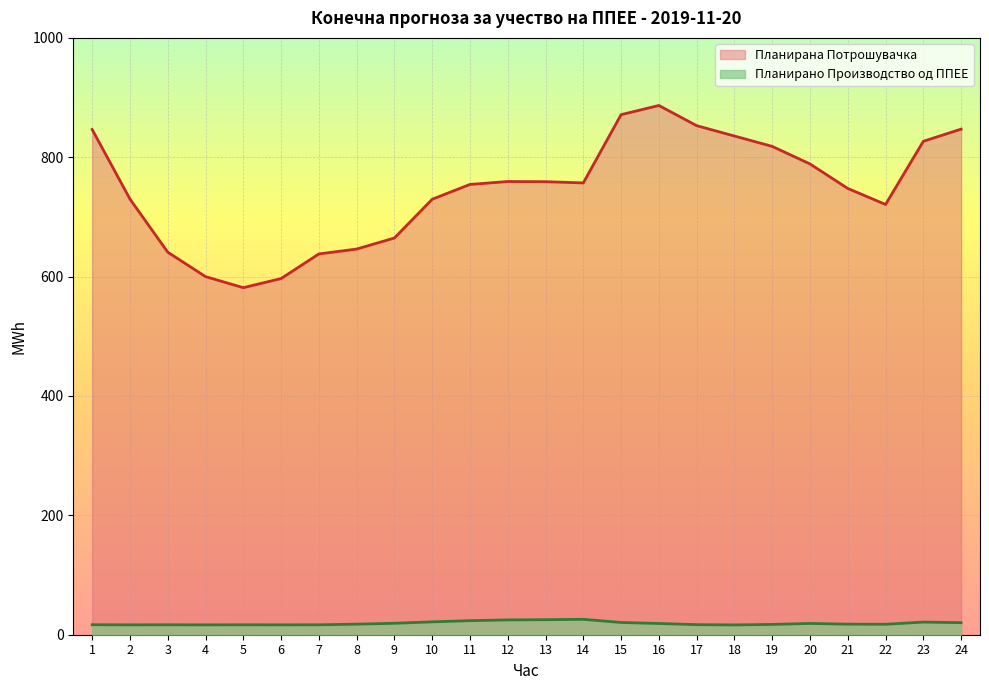

Count the number of categories in the chart.

24